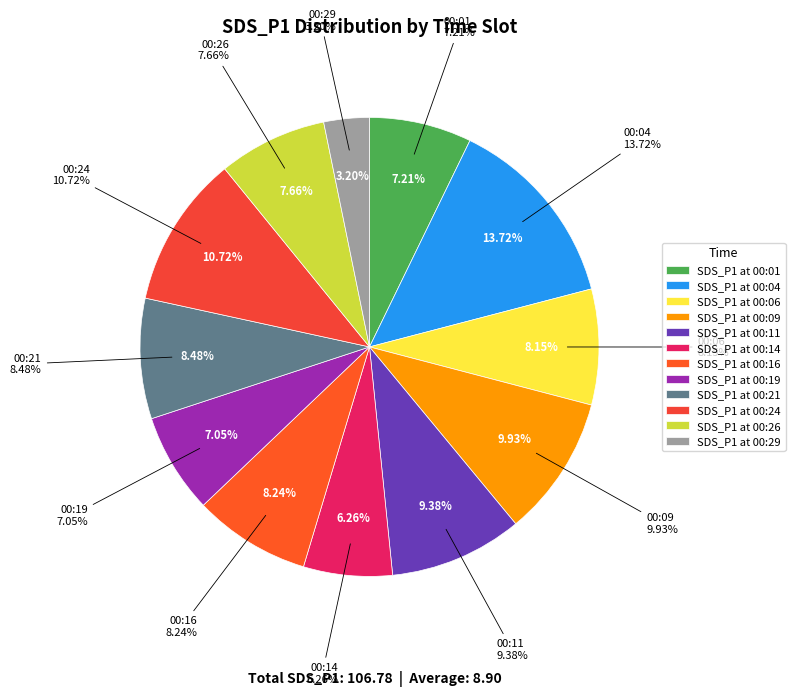

Between 00:14 and 00:11, which is larger?

00:11